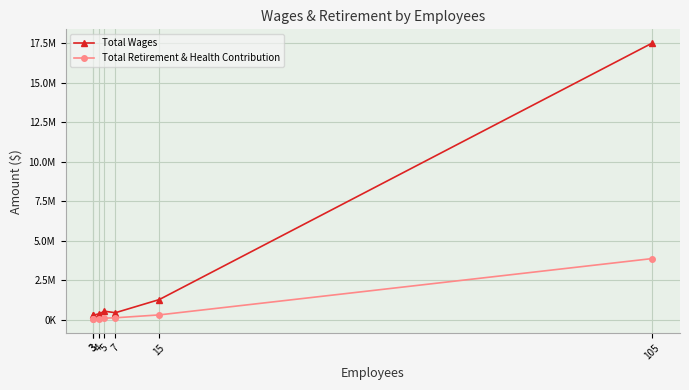

What is the sum of the Total Retirement & Health Contribution values at 5 and 105?

3984999